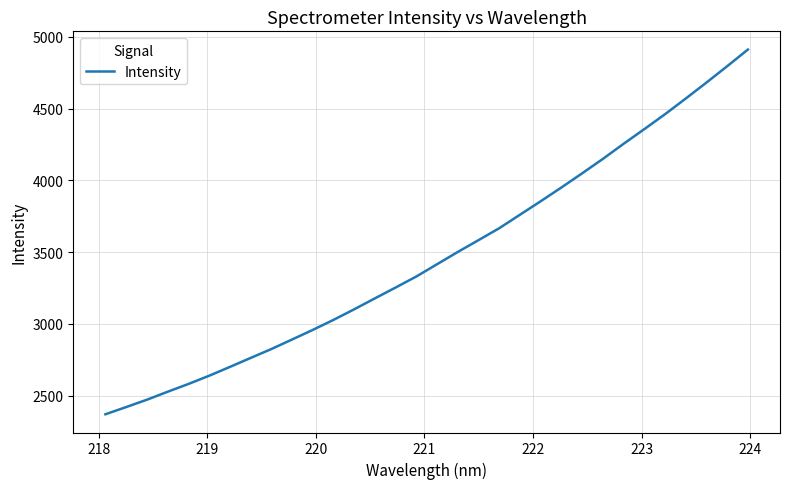

What is the minimum value shown in the chart?

2369.9